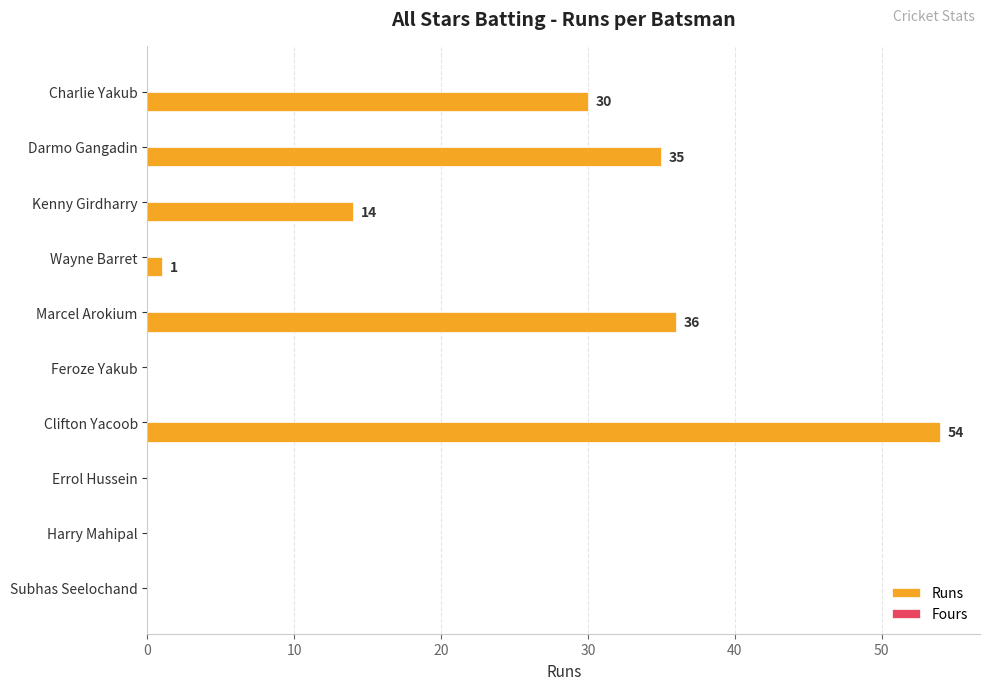

Reading top to bottom, transcribe all the data shown in this chart.

Charlie Yakub=30	Darmo Gangadin=35	Kenny Girdharry=14	Wayne Barret=1	Marcel Arokium=36	Feroze Yakub=0	Clifton Yacoob=54	Errol Hussein=0	Harry Mahipal=0	Subhas Seelochand=0